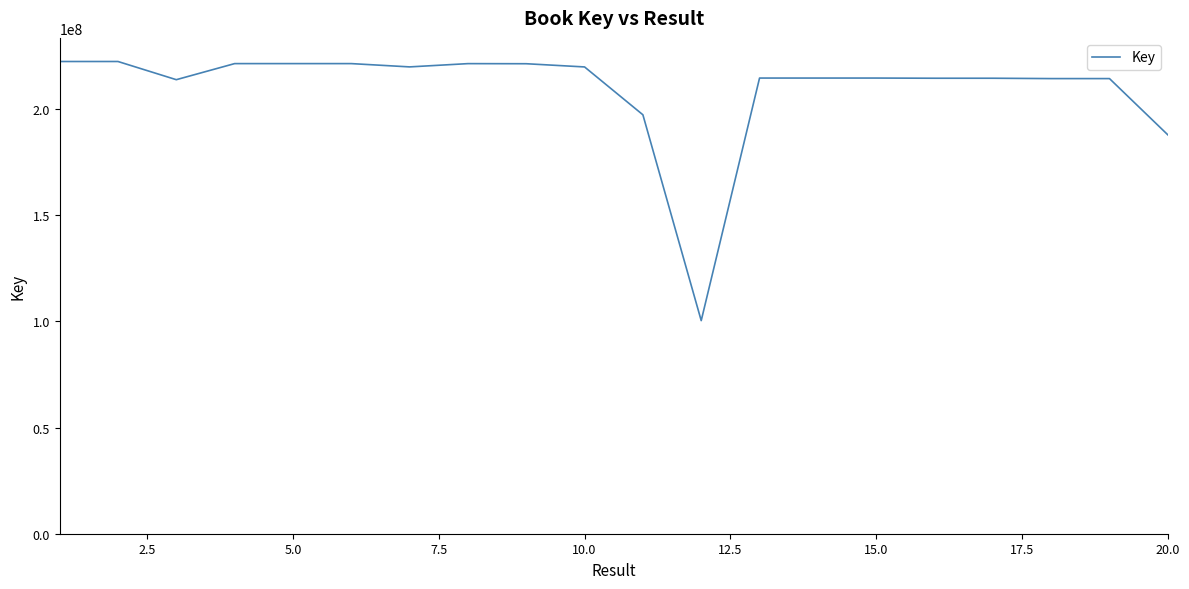

What is the maximum value shown in the chart?

222492869